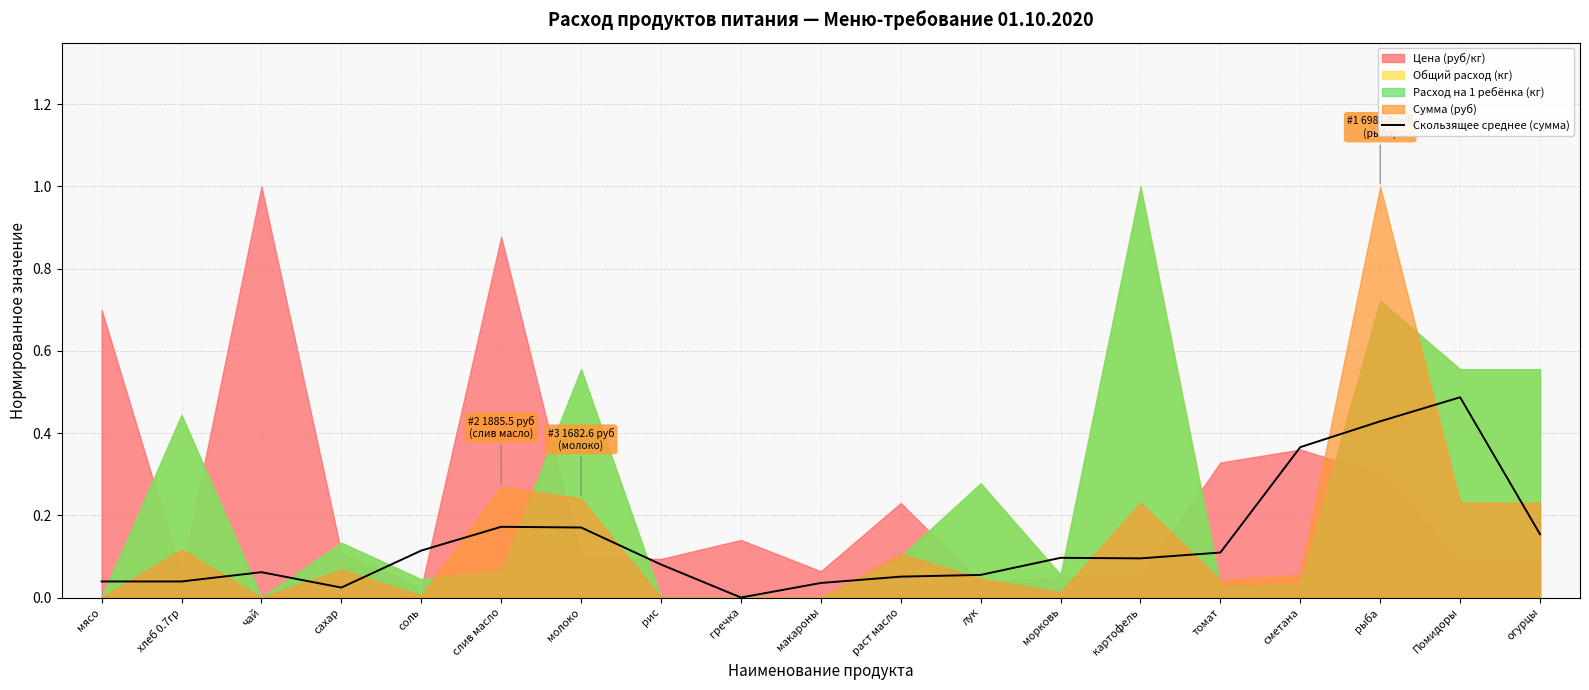

Reading left to right, extract all data points from this chart.

0.0	0.0	0.1	0.0	0.1	0.2	0.2	0.1	0.0	0.0	0.1	0.1	0.1	0.1	0.1	0.4	0.4	0.5	0.2